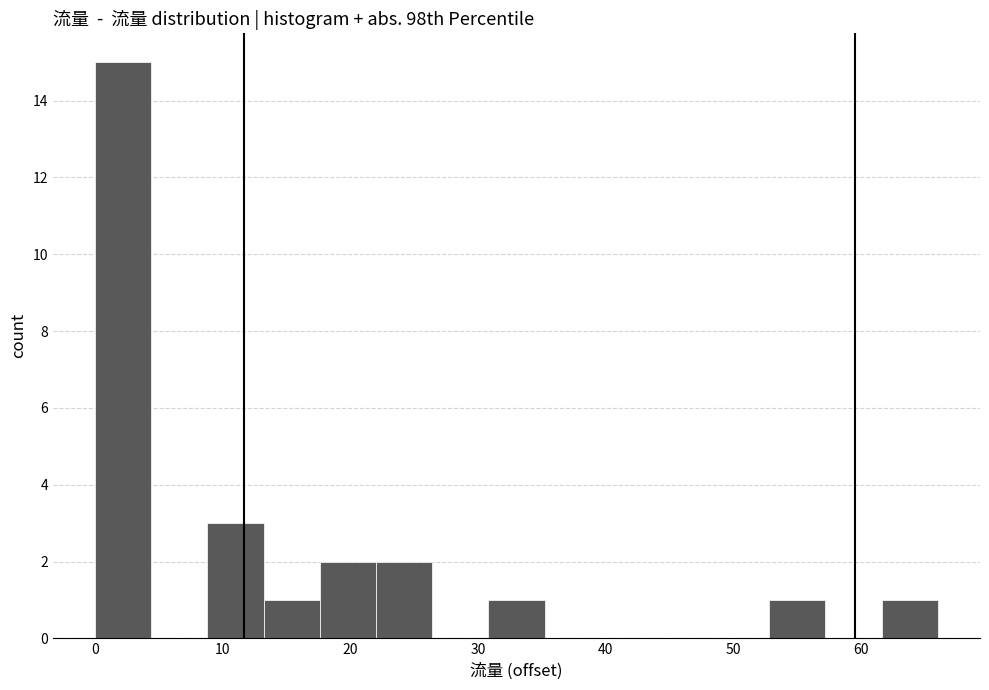

What is the height of the bar covering 30.8 to 35.2 on the x-axis? Neither the bar edges nor the heights are printed on the chart, so give them approximately, as read against the axes.

1